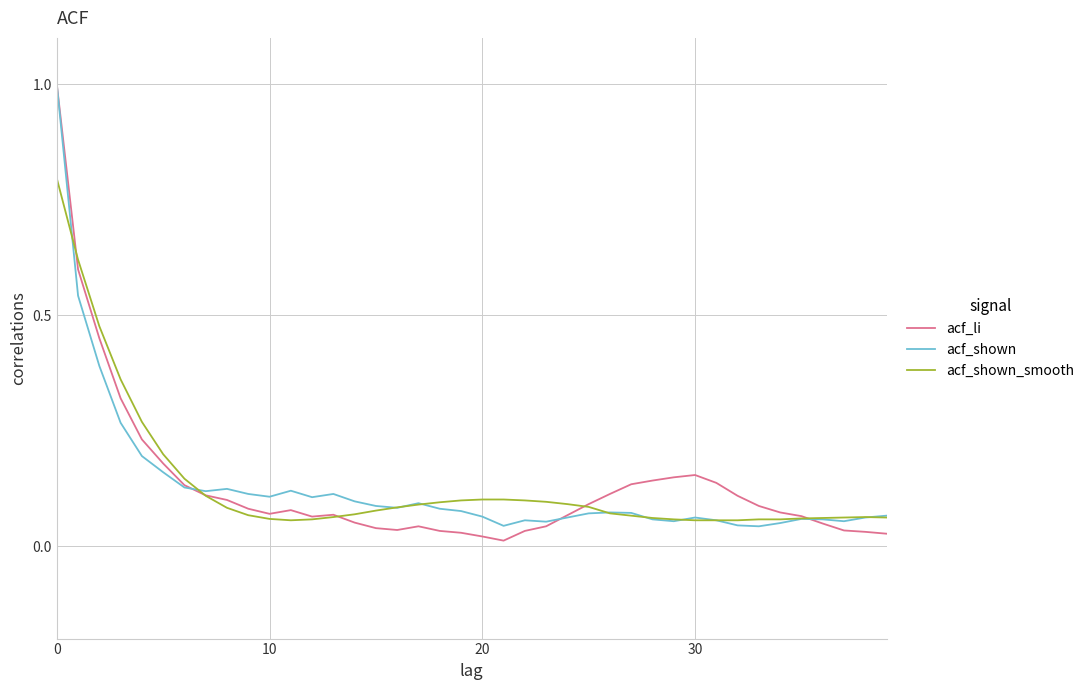

What is the greatest value displayed?

1.0